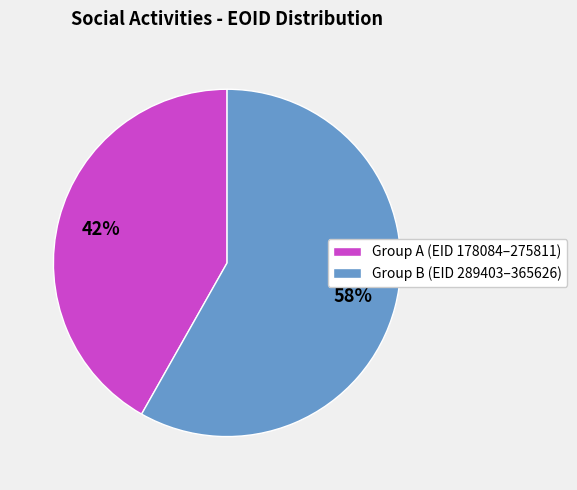

Combined, do Group A (EID 178084–275811) and Group B (EID 289403–365626) account for over 50%?

Yes